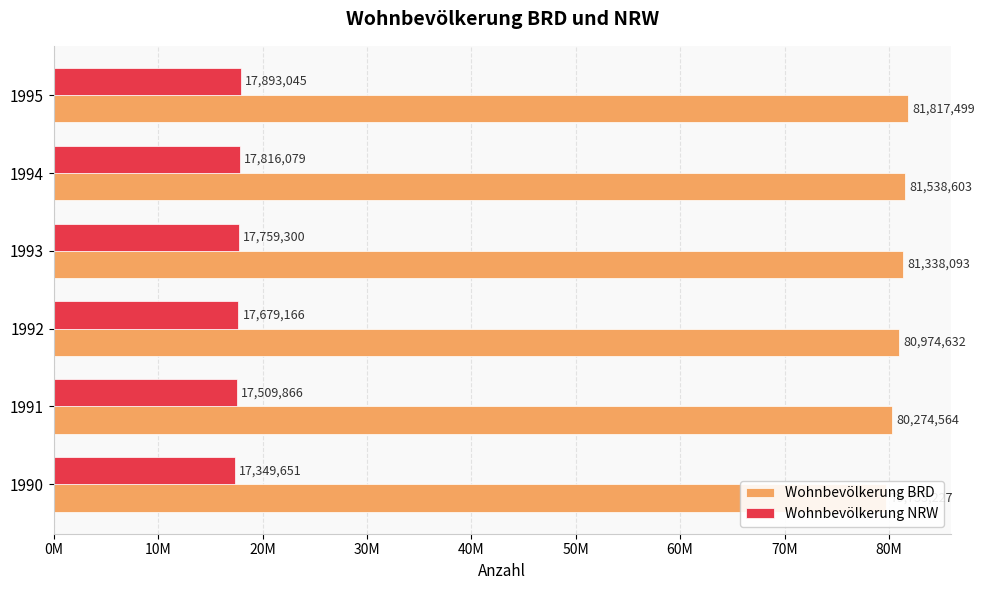

Which has a higher value, 1990 or 1994?

1994